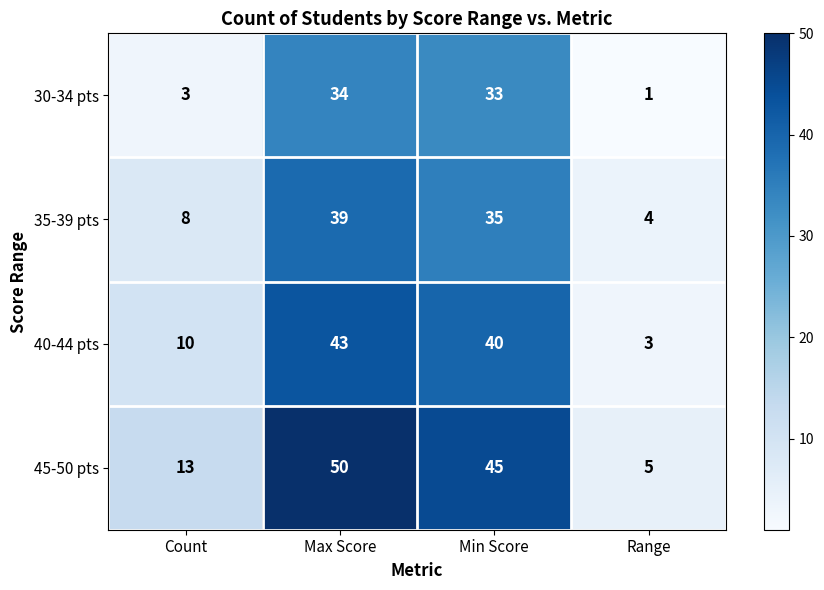

Where is 40-44 pts nearest to the value 23?

Count